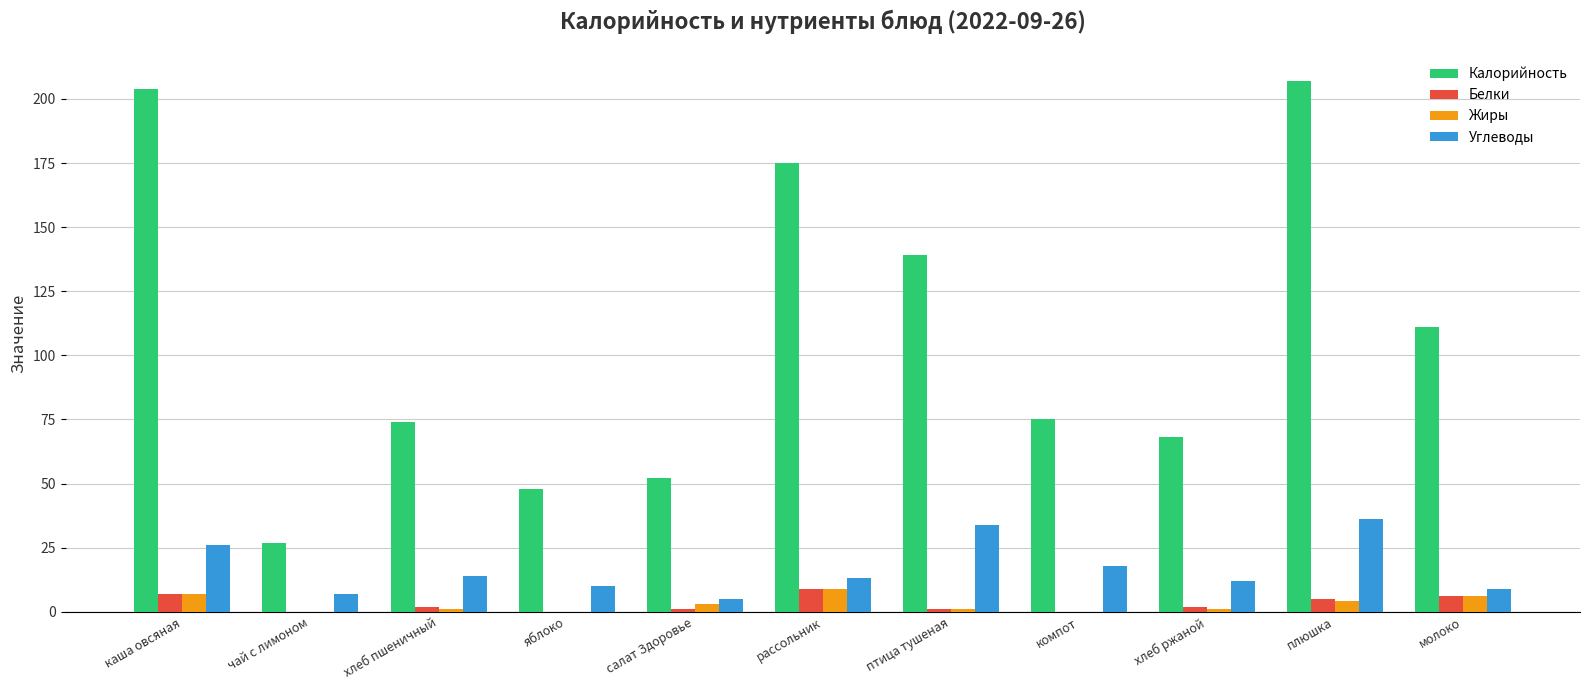

Between яблоко and молоко, which series saw the biggest shift?

Калорийность